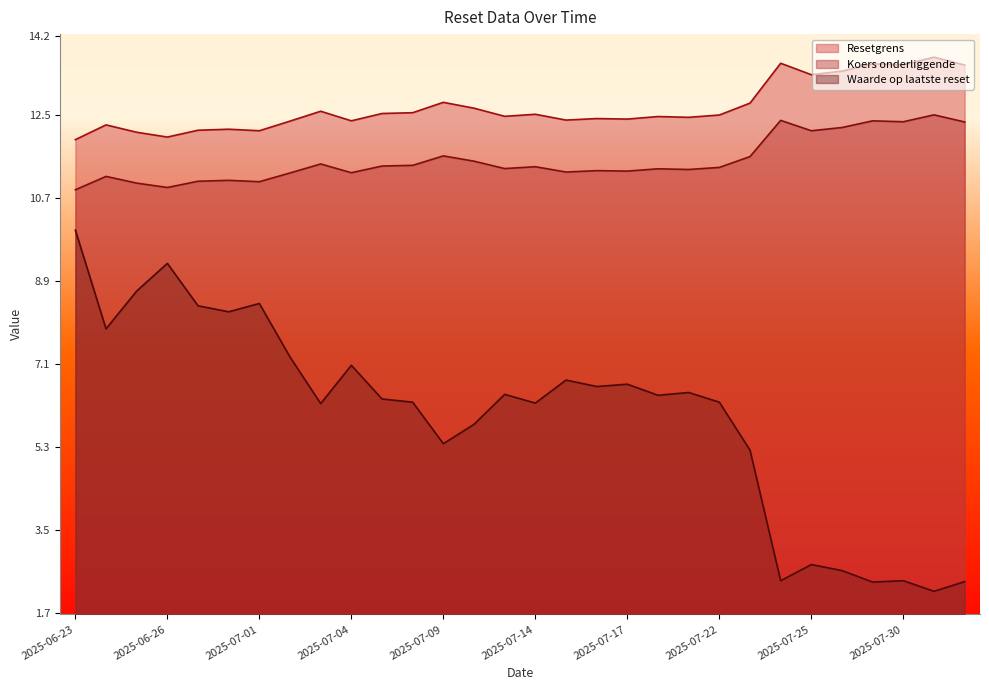

In Resetgrens, how many points are higher than both neighbors (excluding endpoints)?

10